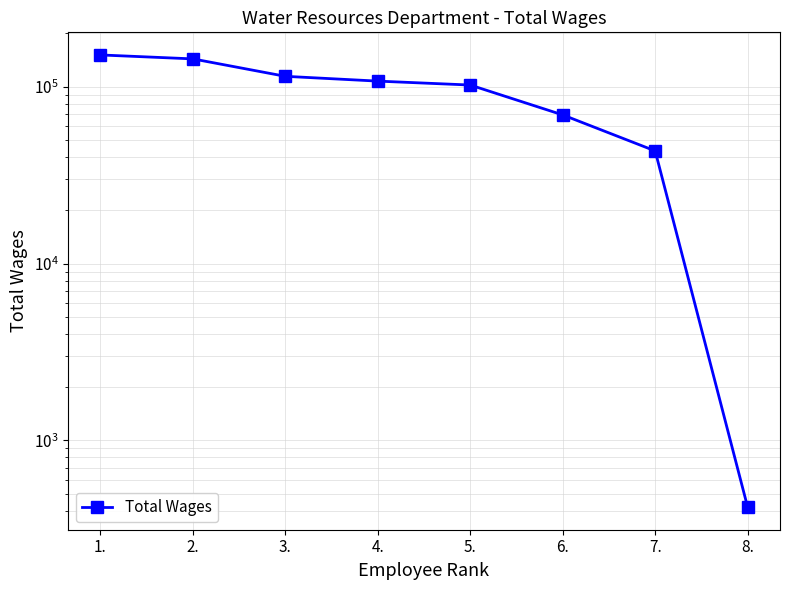

How many lines are shown in the chart?

1